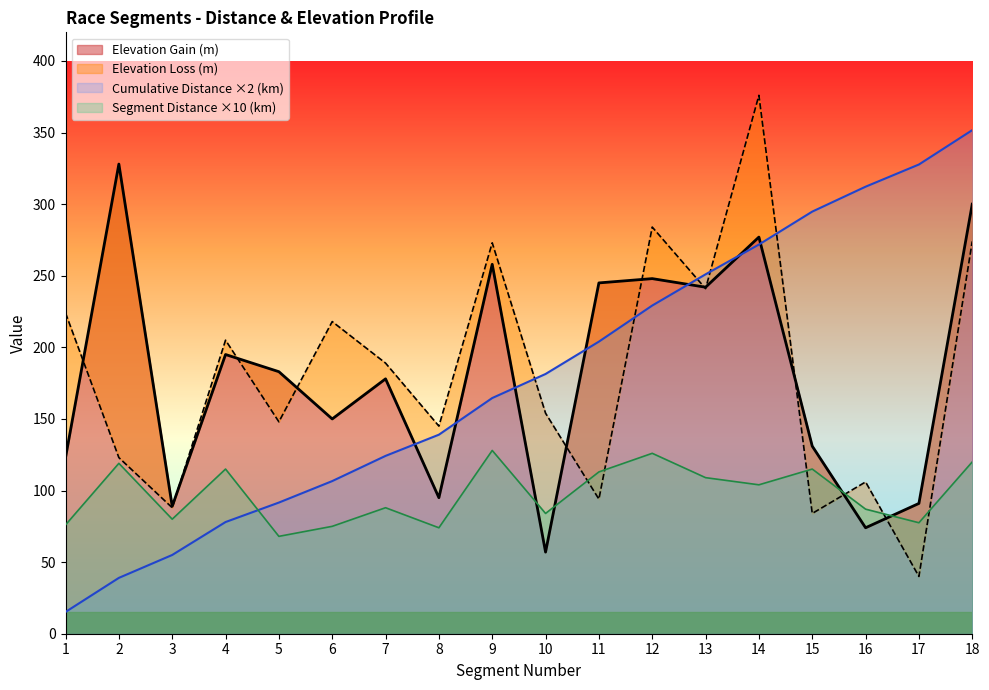

Which series ends up on top after the final intersection of Elevation Gain (m) and Cumulative Distance (km)?

Cumulative Distance (km)